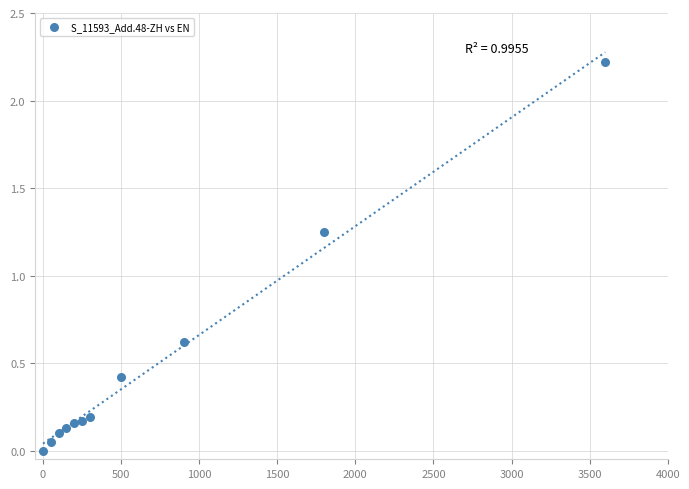

What is the range of Y values (max minus min)?

2.2